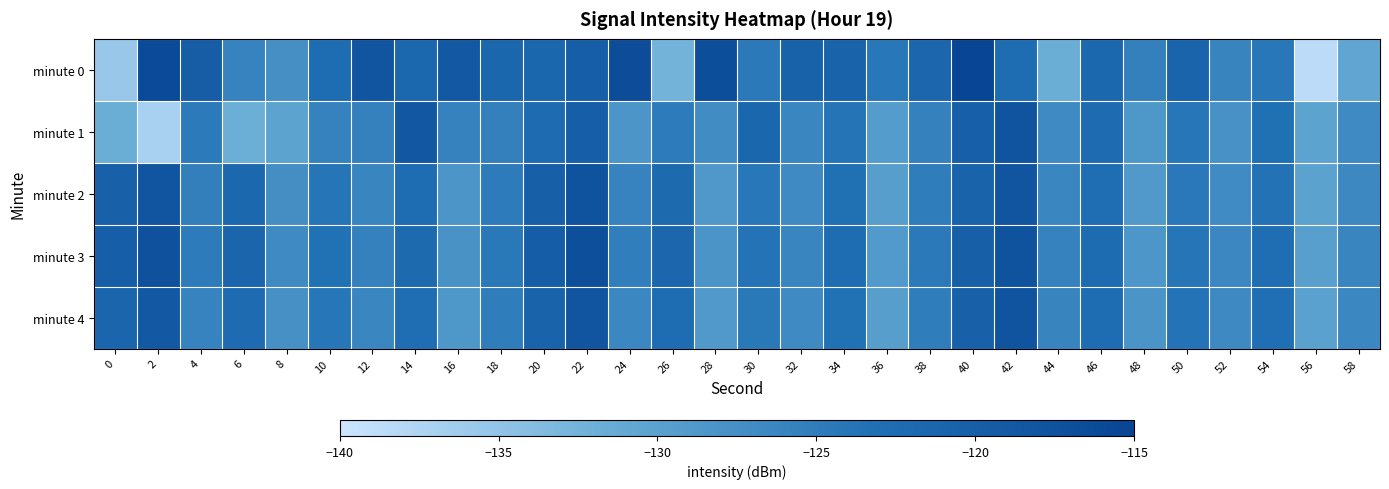

What is the total value across all series at 6?

-623.2